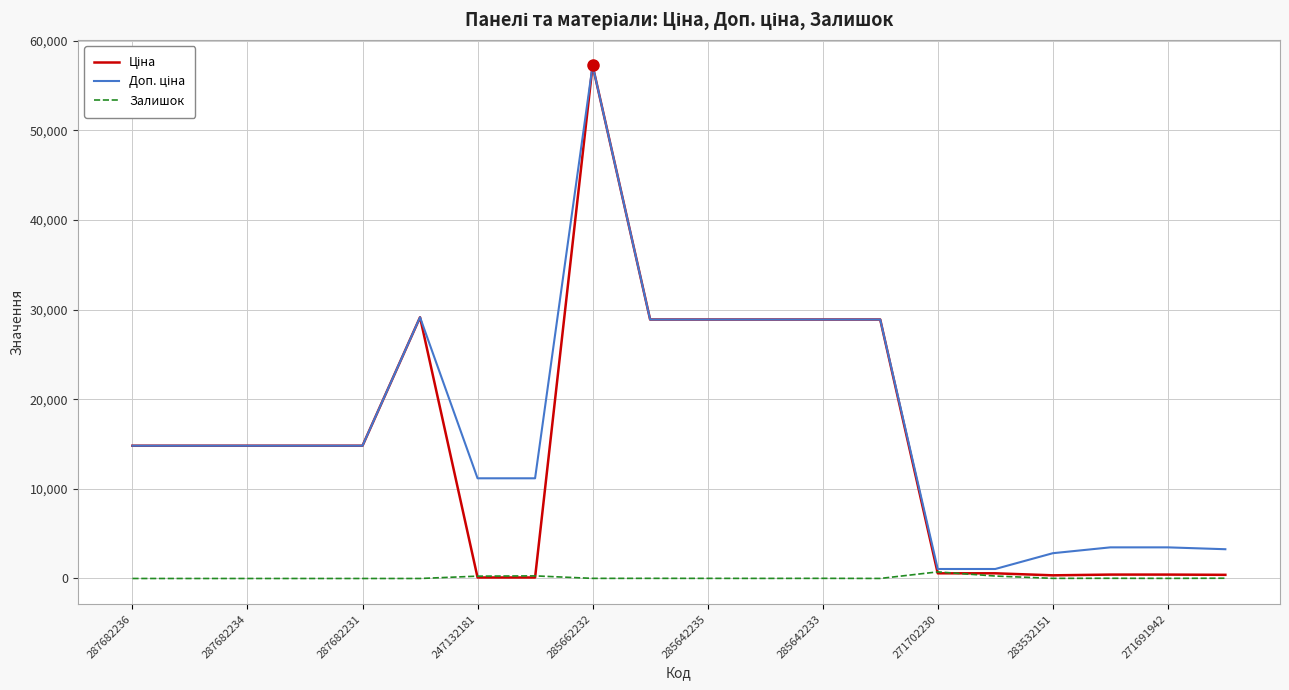

What is the maximum value shown in the chart?

57258.0